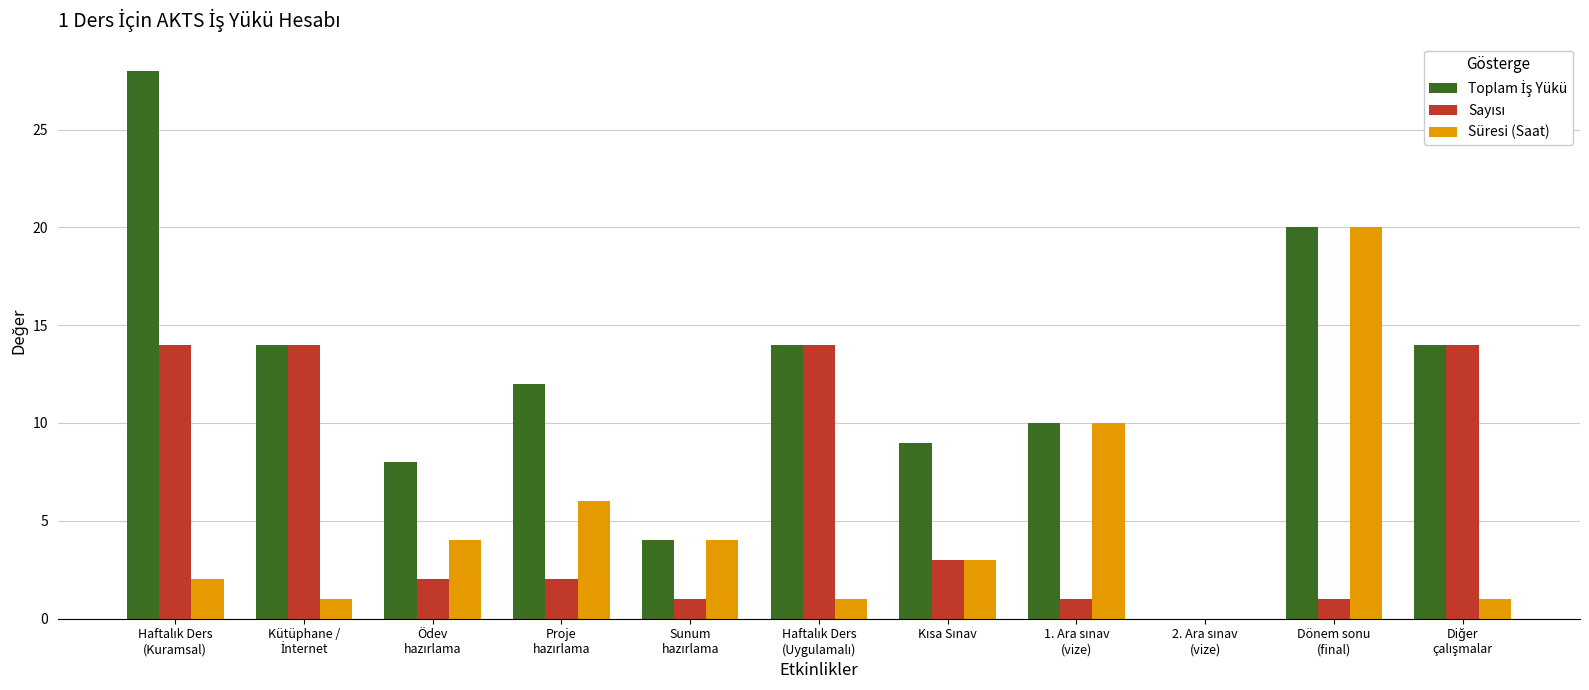

The value of Süresi (Saat) at Dönem sonu
(final) is 20. True or false?

True